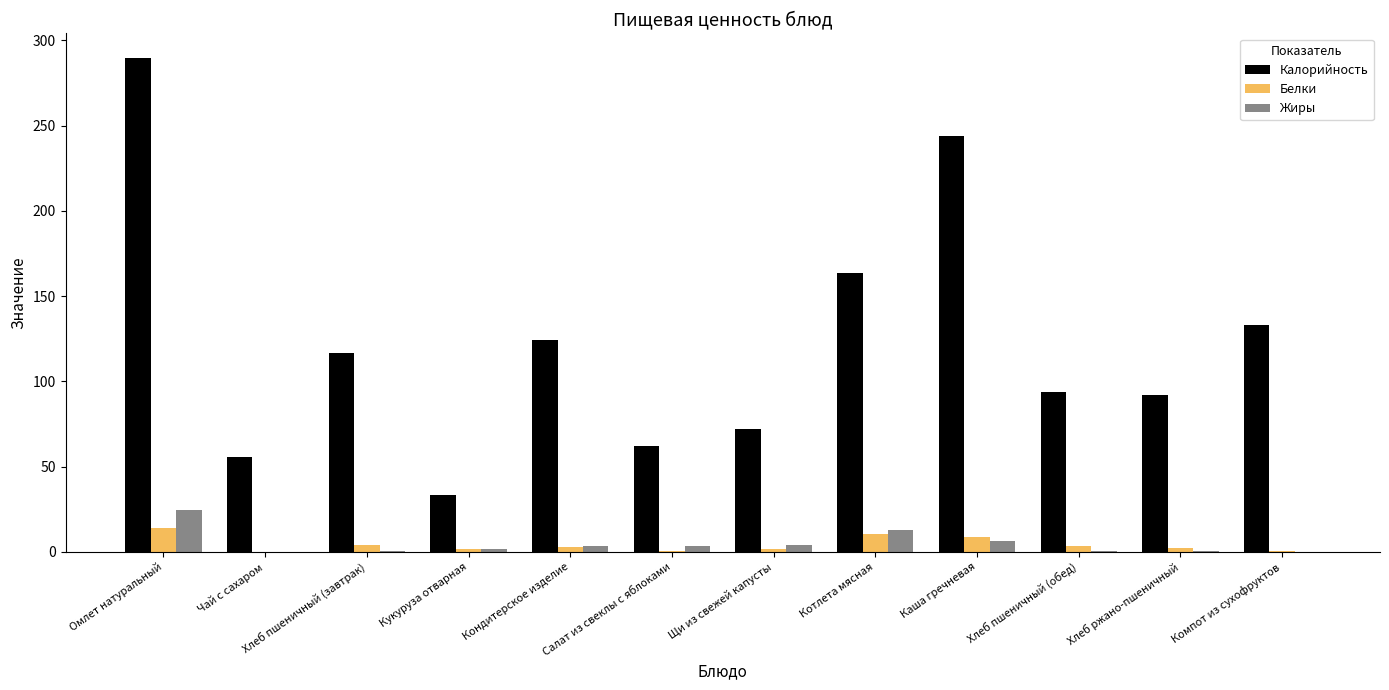

Does the chart contain stacked bars?

No